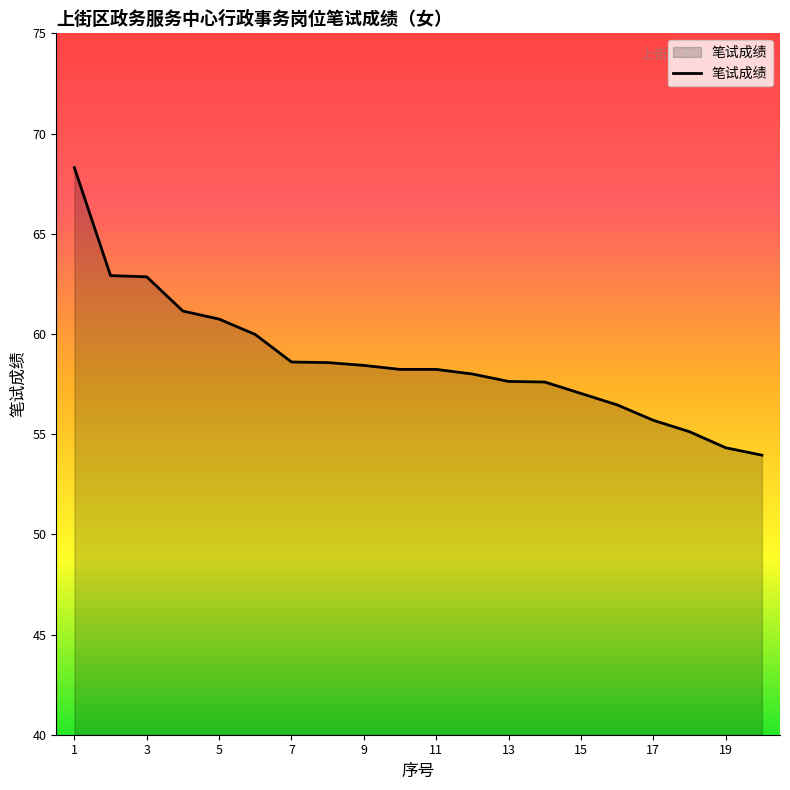

What is the smallest value displayed?

54.0